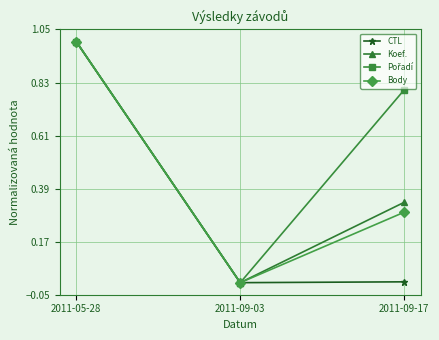

Between 2011-05-28 and 2011-09-17, which series saw the biggest shift?

CTL